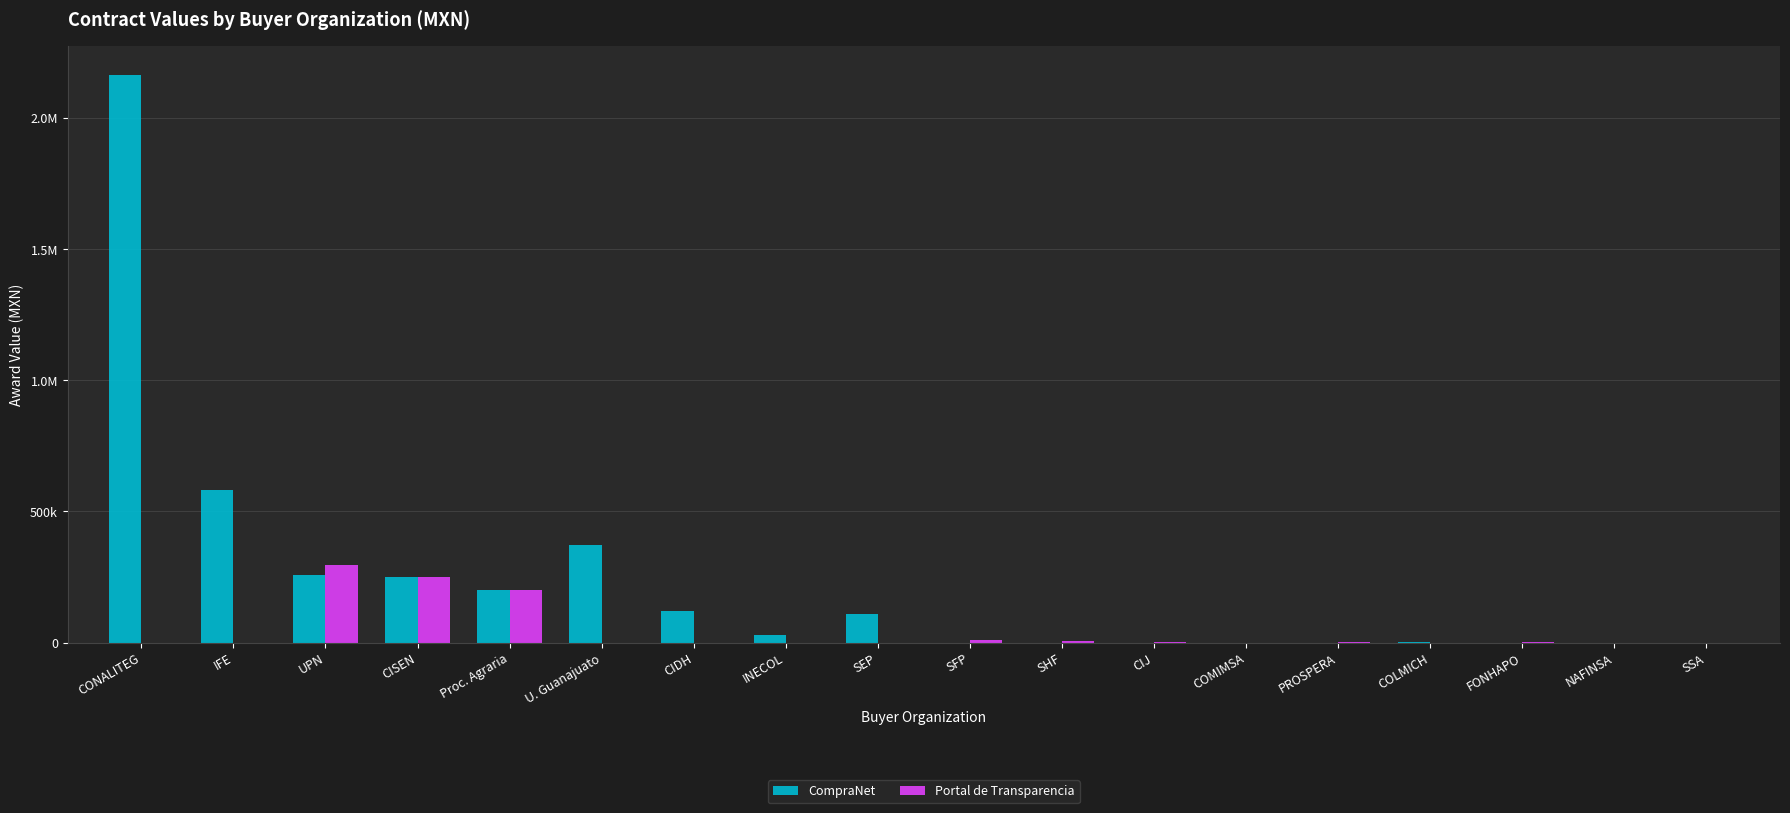

Which category has the lowest value in the Portal de Transparencia series?

CONALITEG